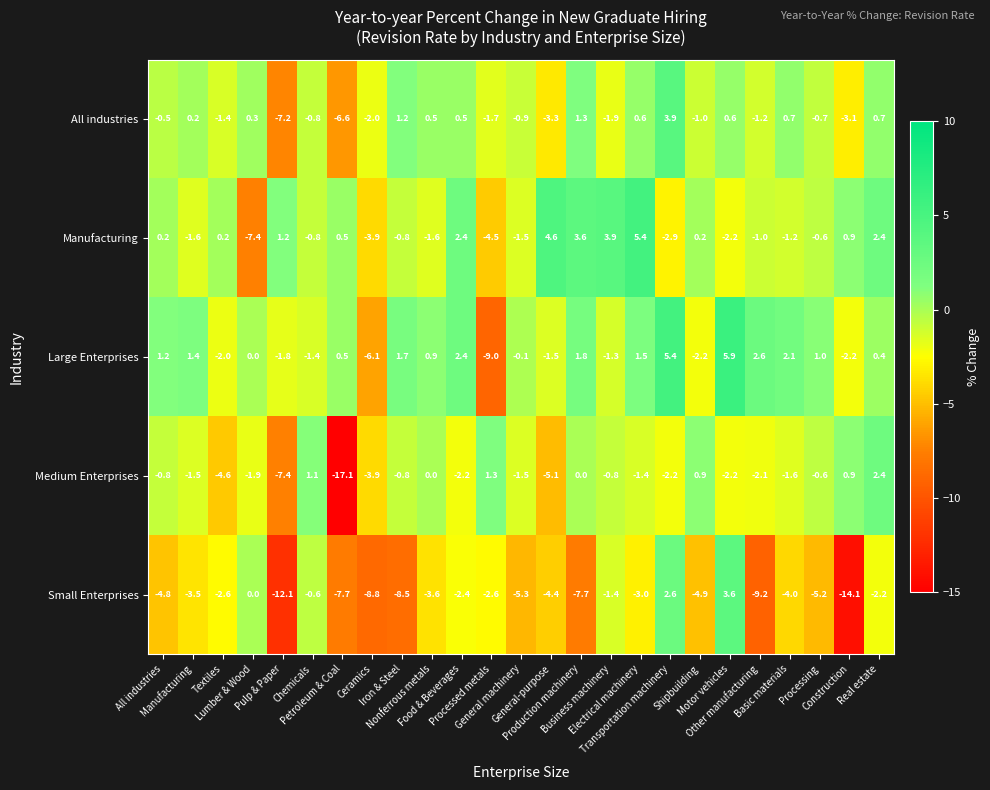

What is the difference between the second highest and minimum values in the Medium Enterprises series?

18.4